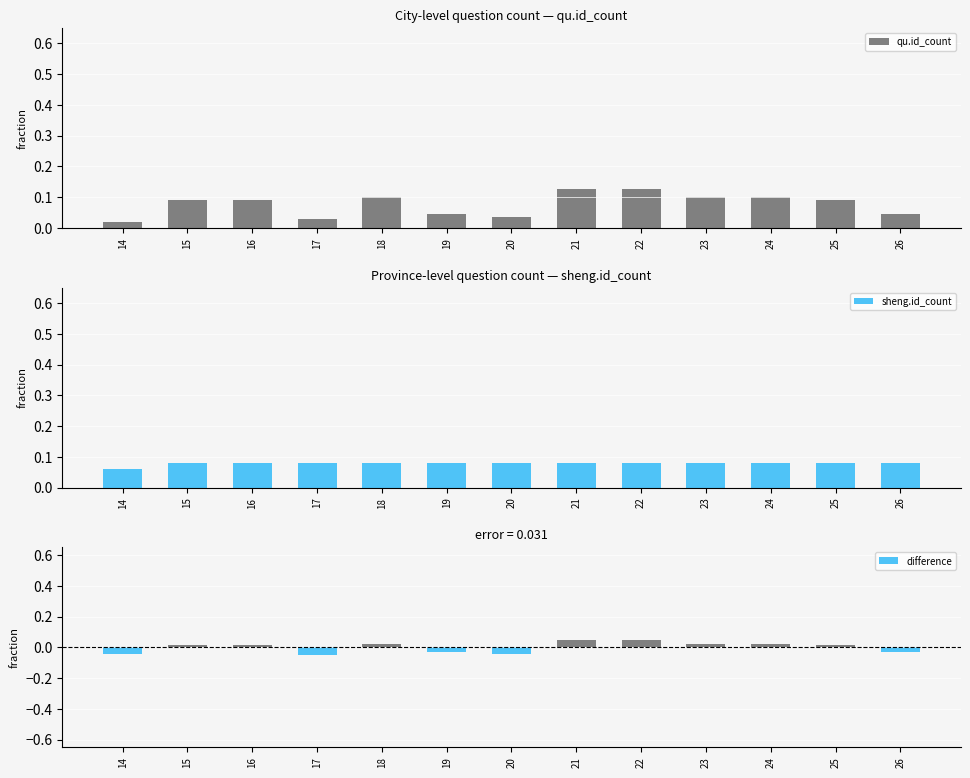

At how many categories does at least one series exceed 0?

13